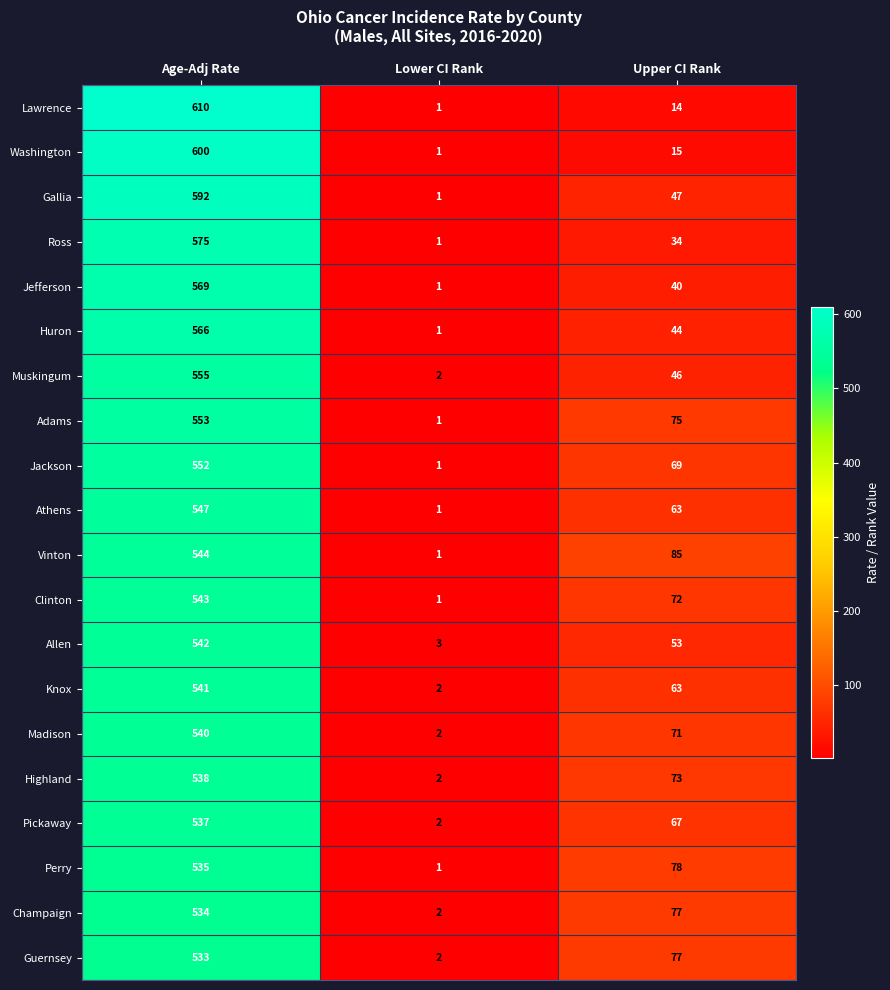

What is the average value of the Adams series?

210